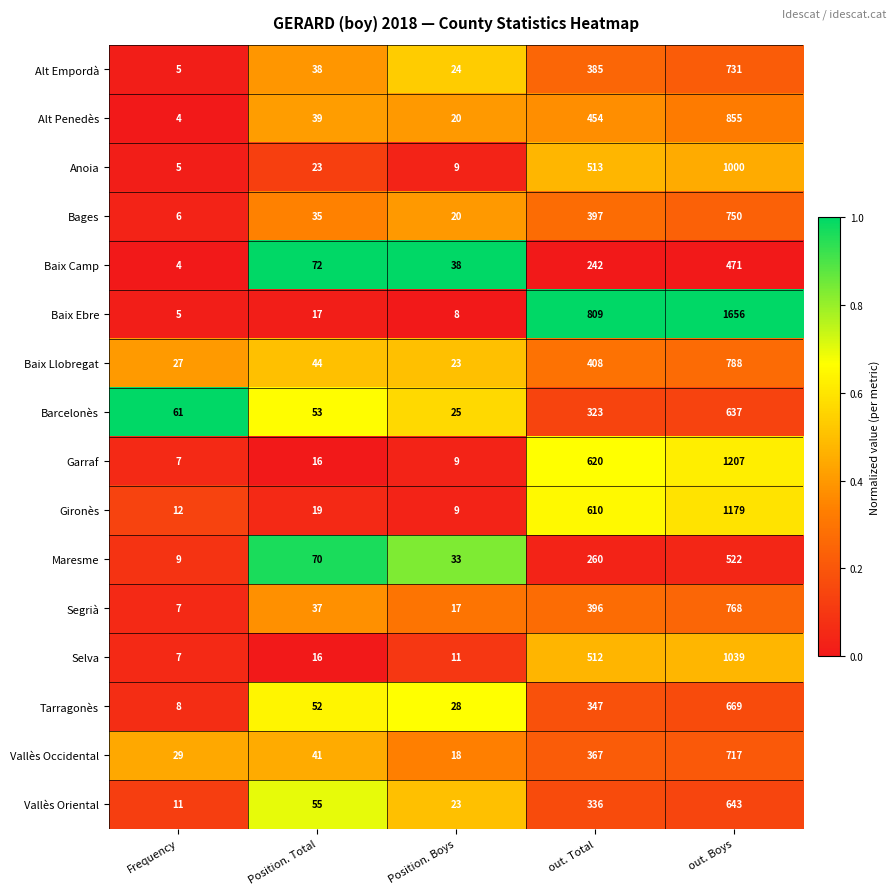

What is the total value across all series at Frequency?

207